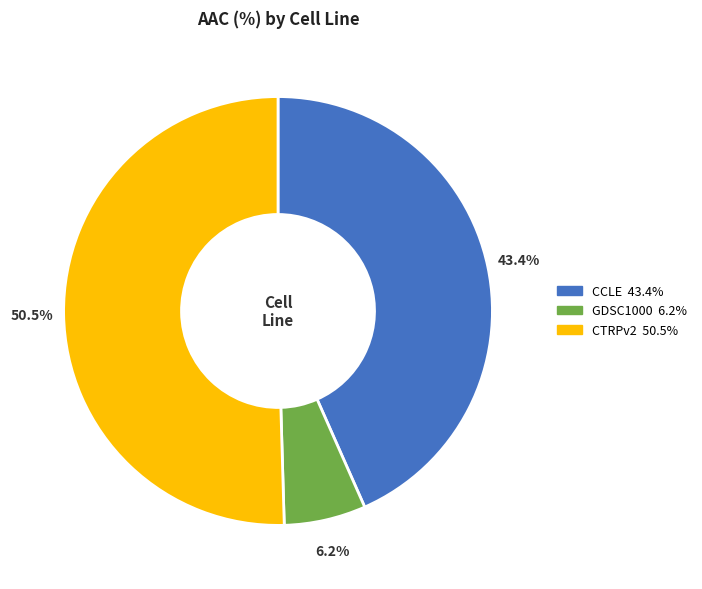

The GDSC1000 slice represents 6% of the pie. True or false?

True